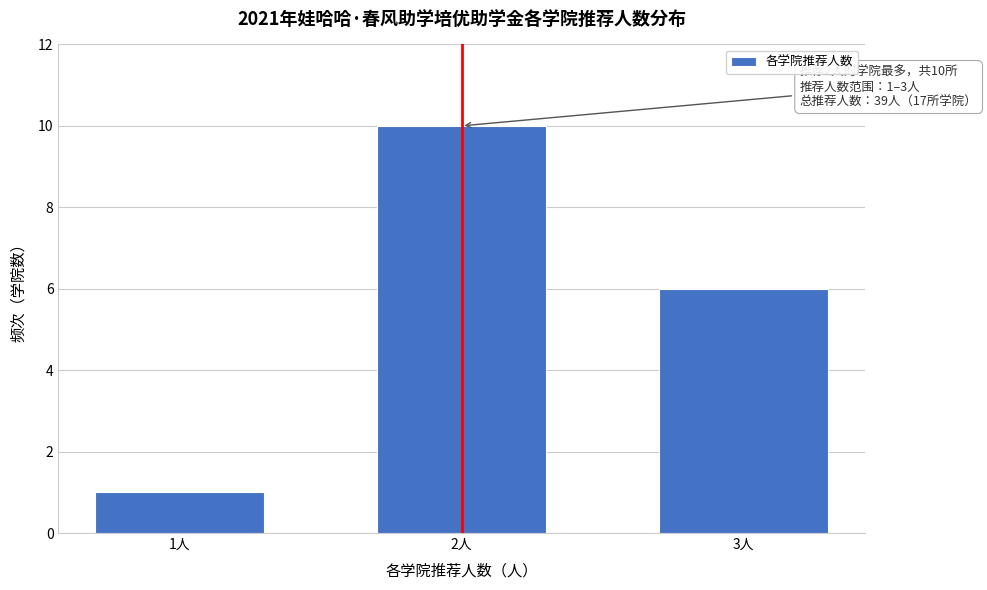

Reading left to right, transcribe all the data shown in this chart.

1人=1	2人=10	3人=6